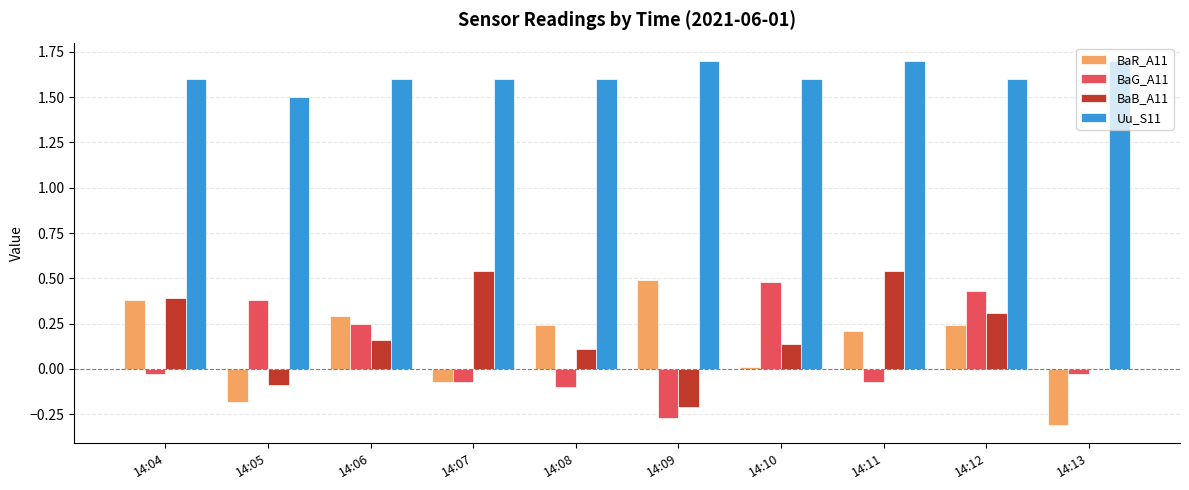

Which series changed the most between 14:04 and 14:07?

BaR_A11